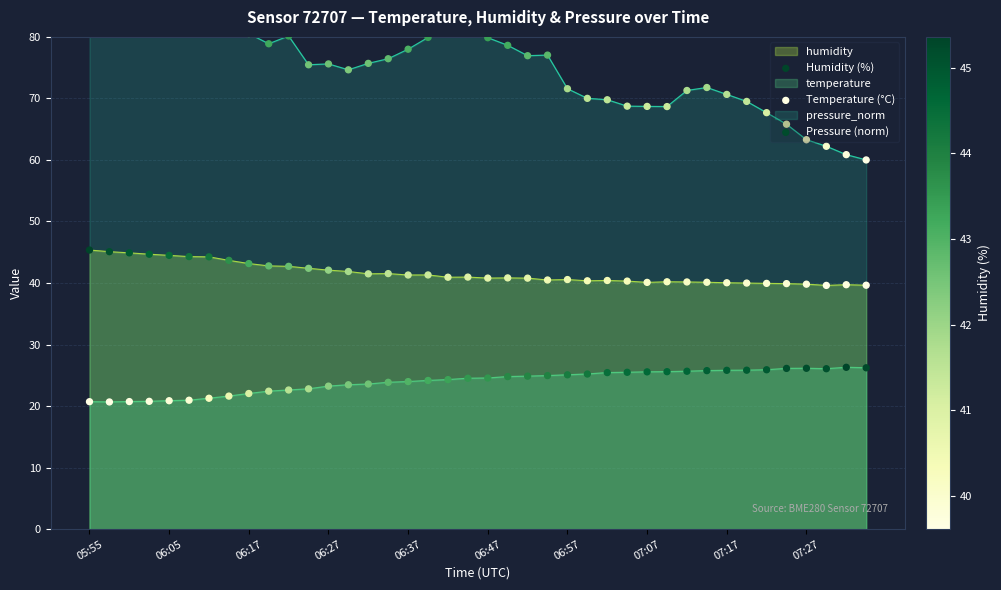

What is the total value across all series at 27?

134.5